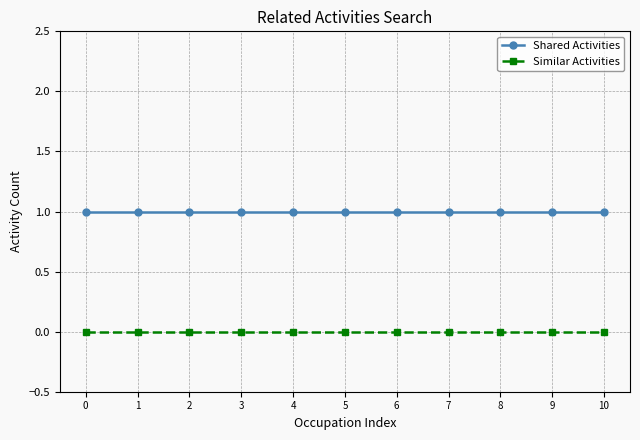

True or false: Shared Activities and Similar Activities intersect in this chart.

False